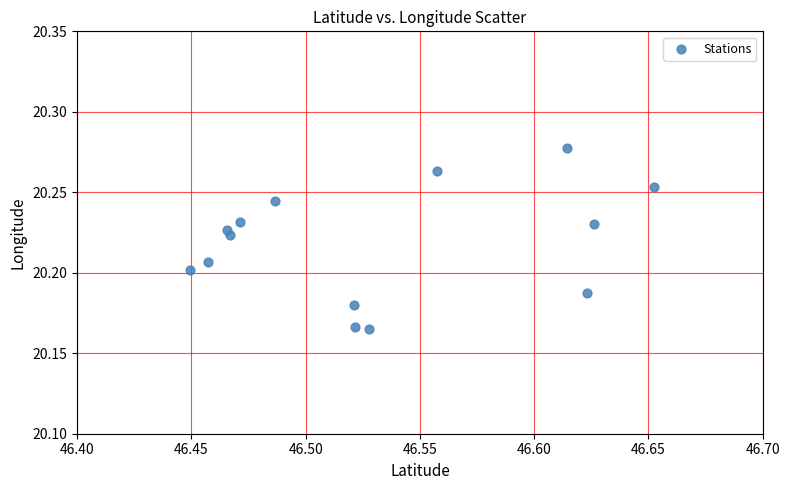

How many data points are displayed?

14